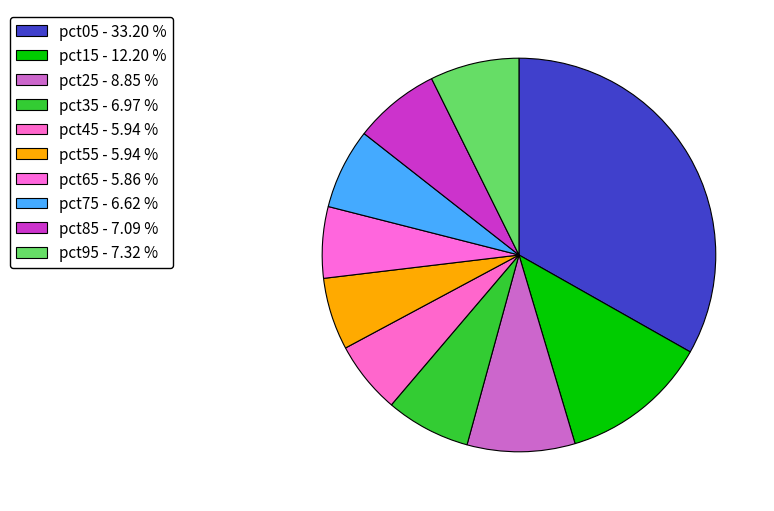

Is there a majority slice in this chart?

No